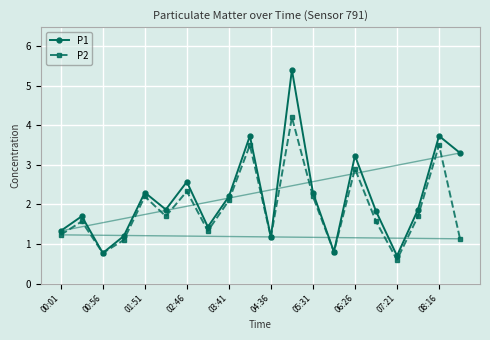

List the series in order of their peak value, lowest first.

P2, P1